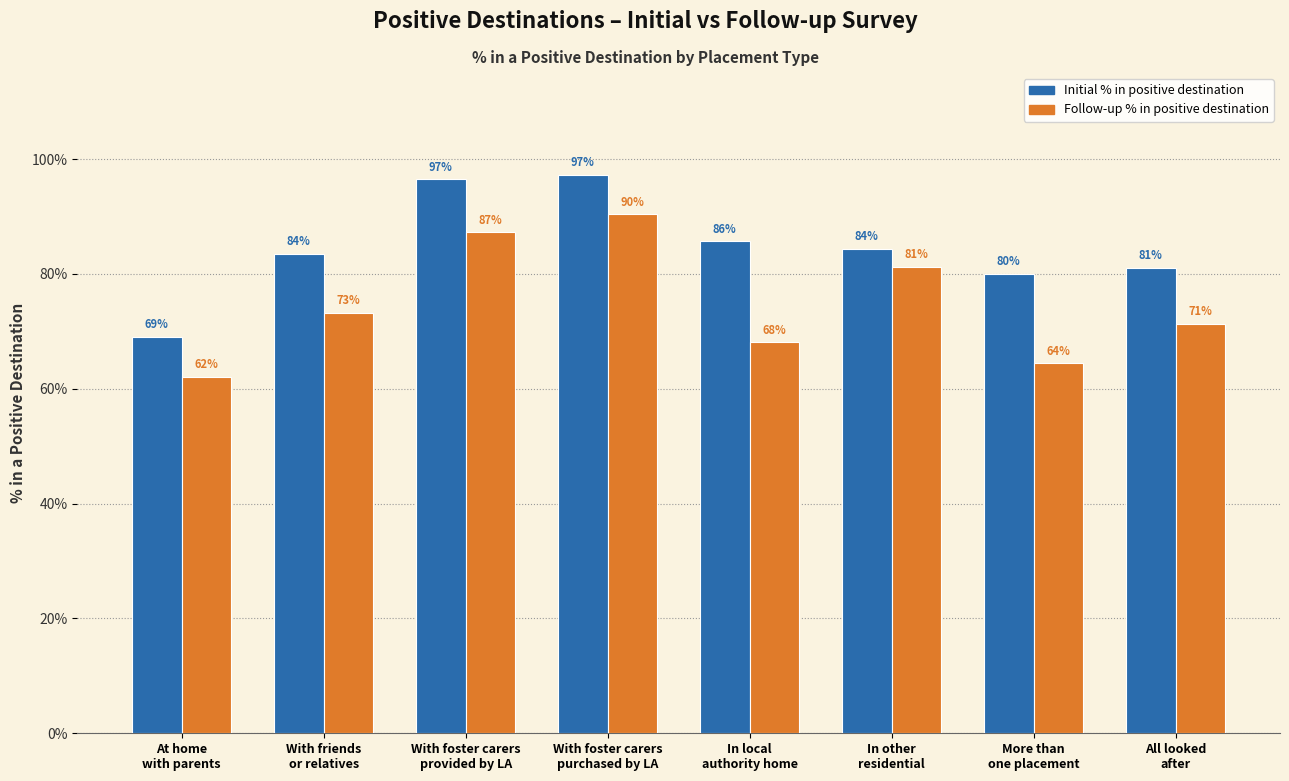

Rank the series by their average value, from lowest to highest.

Follow-up % in positive destination, Initial % in positive destination